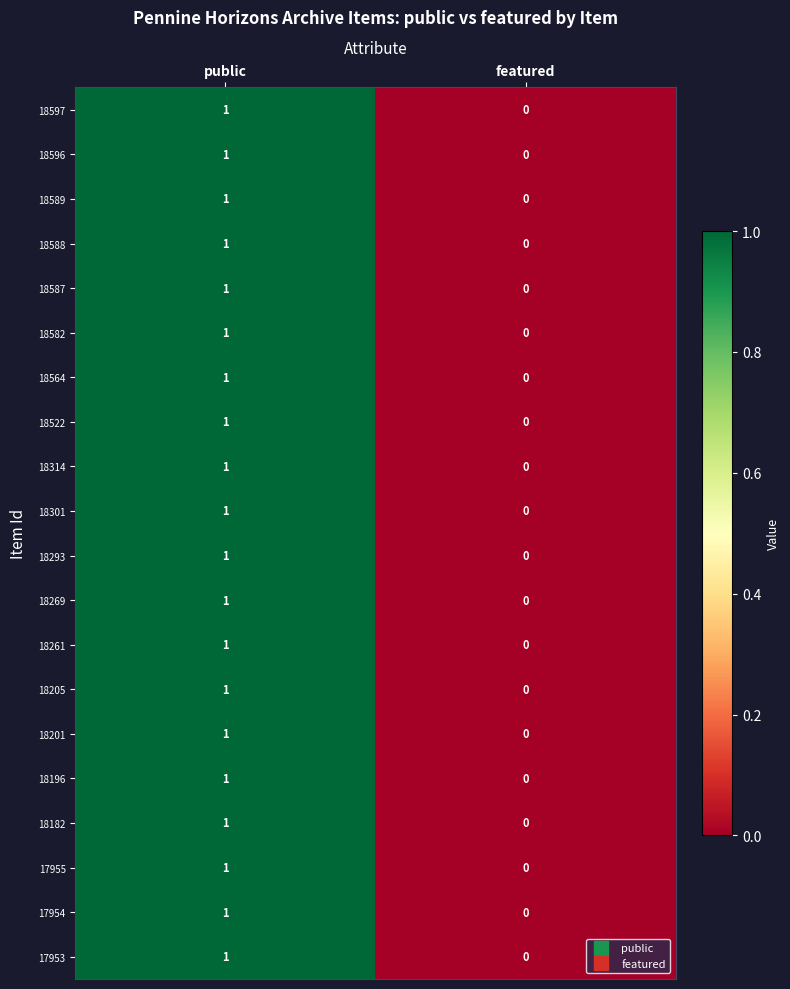

True or false: 18196 has a value of 0 at featured.

True